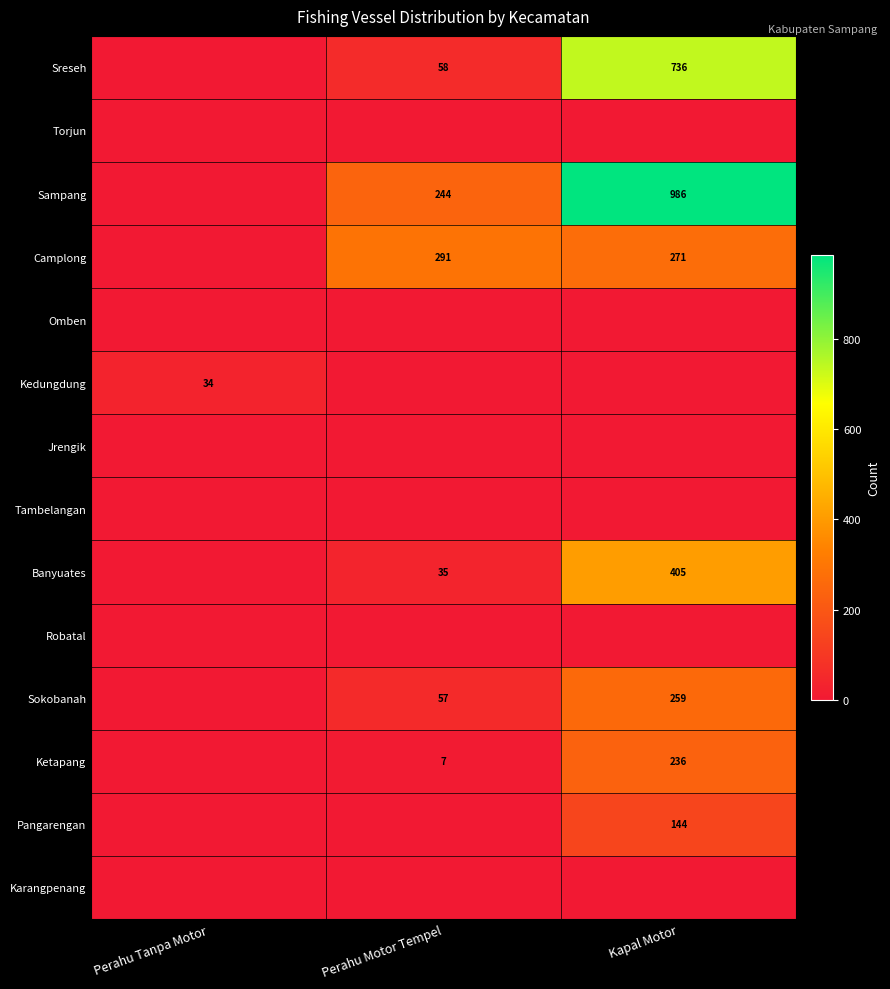

True or false: Camplong has a value of 494 at Perahu Motor Tempel.

False